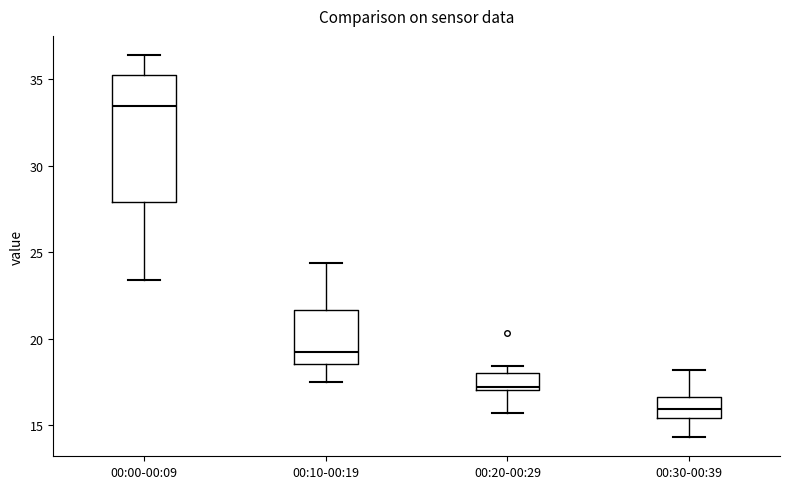

Reading left to right, read every box against the y-axis: the position of its median line, the range the box covers, and the ends of its whiskers. The values are not printed on the chart, so give them approximately, as read against the axis.

00:00-00:09: median 33.5, box 28.0 to 35.0, whiskers 23.5 to 36.5
00:10-00:19: median 19.5, box 18.5 to 21.5, whiskers 17.5 to 24.5
00:20-00:29: median 17.0 (just above the box's lower edge), box 17.0 to 18.0, whiskers 15.5 to 18.5
00:30-00:39: median 16.0, box 15.5 to 16.5, whiskers 14.5 to 18.0